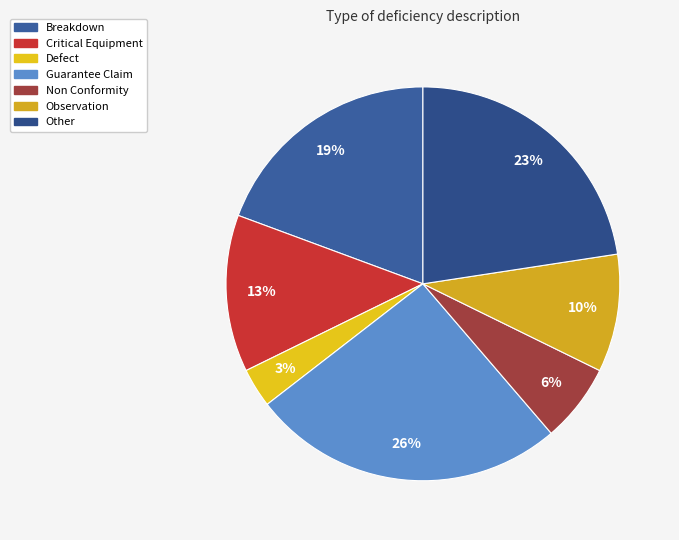

Which slice is the smallest?

Defect